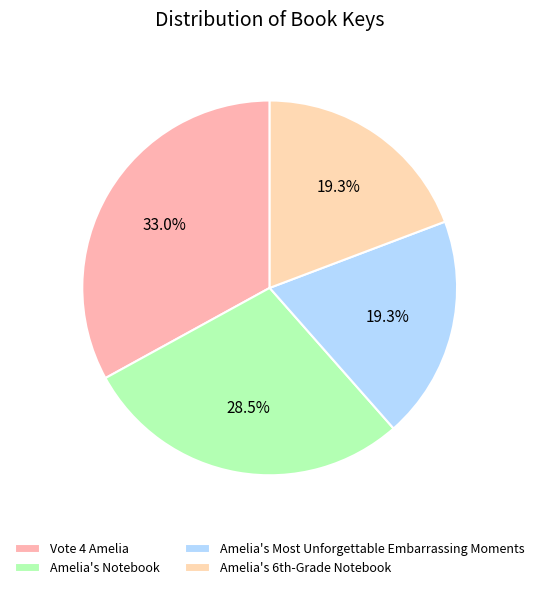

Which slice is the largest?

Vote 4 Amelia